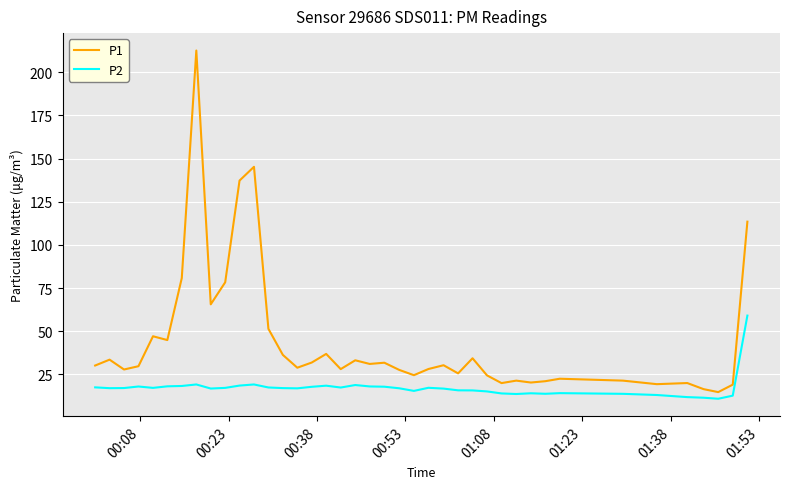

What is the maximum value shown in the chart?

212.6